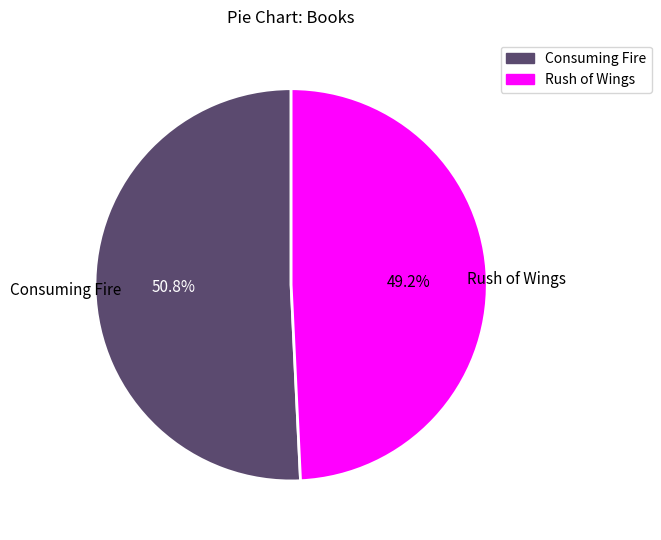

Combined, do Consuming Fire and Rush of Wings account for over 50%?

Yes